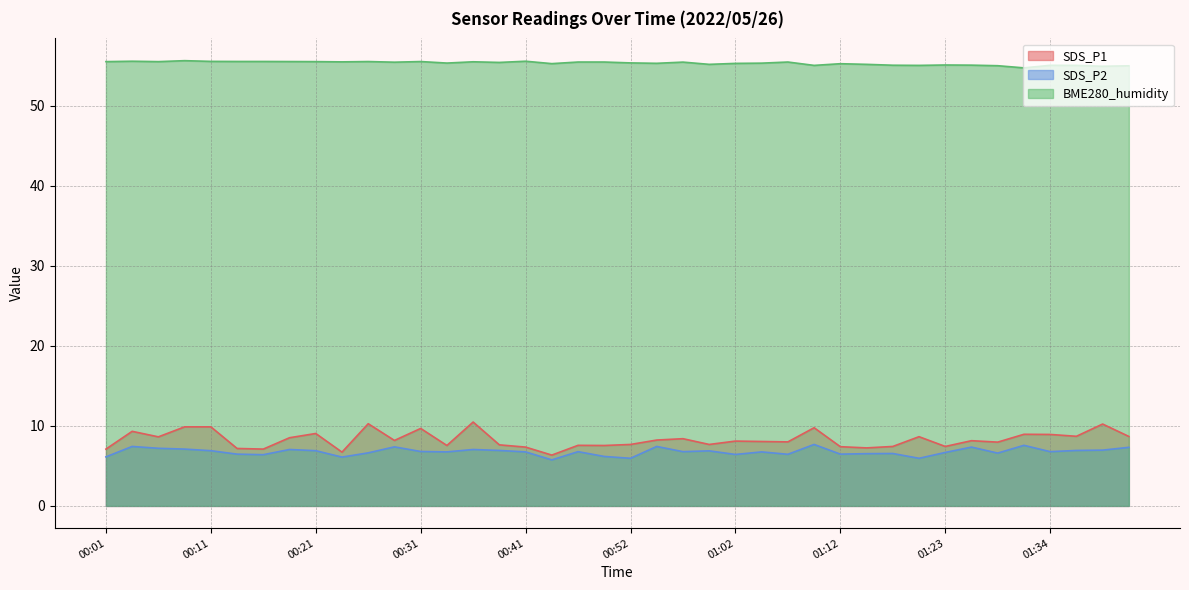

How many interior local valleys does the BME280_humidity series have?

12